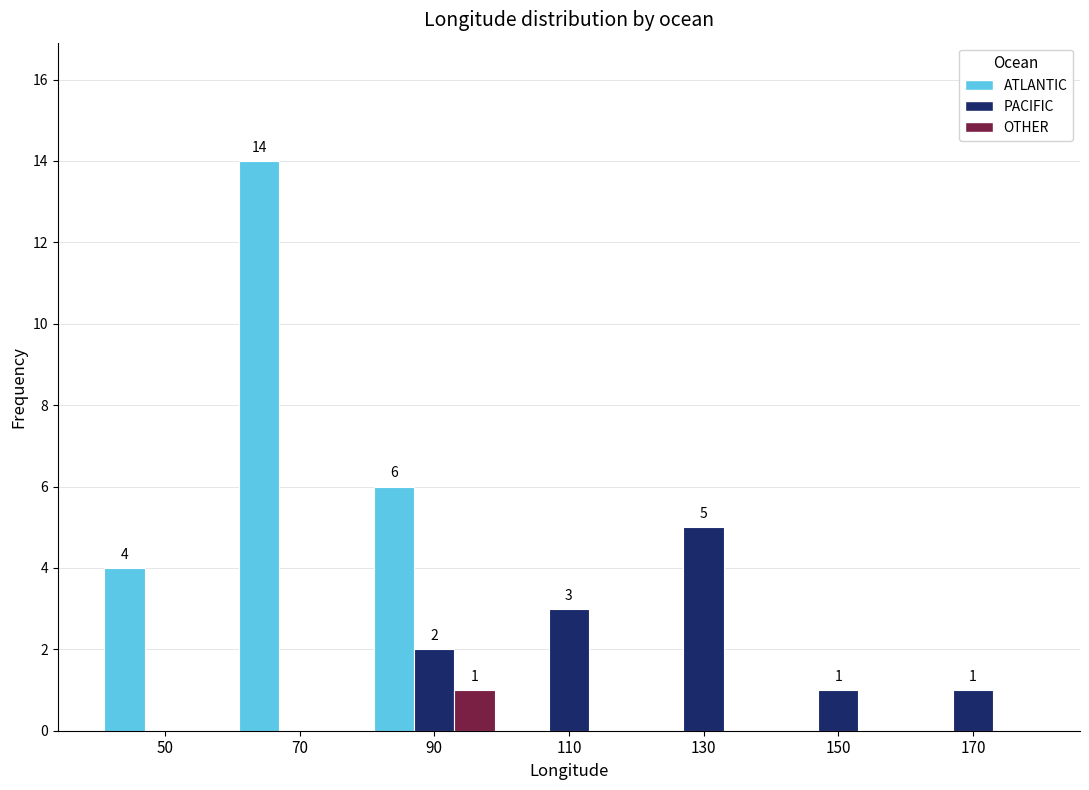

In the ATLANTIC series, which range on the x-axis has the tallest bar?

60 to 80